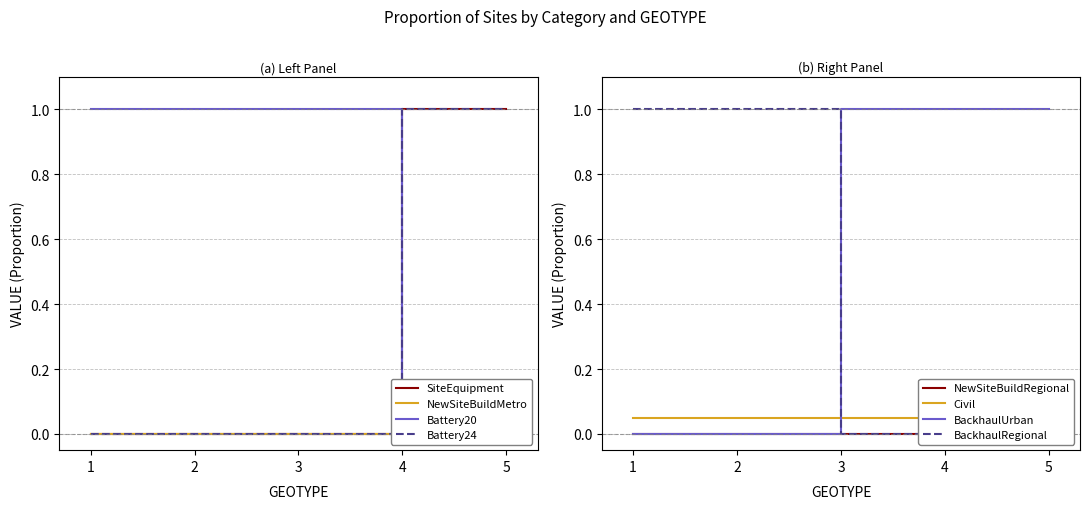

The value of BackhaulUrban at 4 is 0. True or false?

False